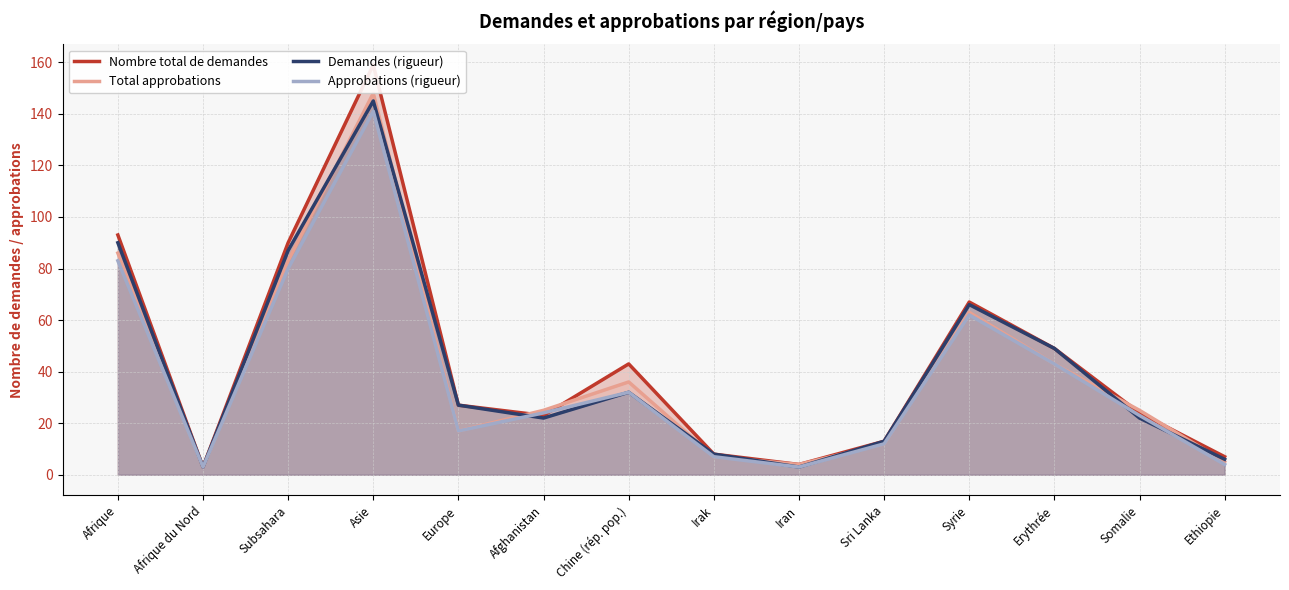

Reading left to right, transcribe all the data shown in this chart.

Nombre total de demandes: Afrique=93	Afrique du Nord=3	Subsahara=90	Asie=159	Europe=27	Afghanistan=23	Chine (rép. pop.)=43	Irak=8	Iran=4	Sri Lanka=13	Syrie=67	Erythrée=49	Somalie=24	Ethiopie=7
Total approbations: Afrique=86	Afrique du Nord=3	Subsahara=83	Asie=148	Europe=17	Afghanistan=25	Chine (rép. pop.)=36	Irak=7	Iran=4	Sri Lanka=12	Syrie=63	Erythrée=43	Somalie=25	Ethiopie=5
Demandes (rigueur): Afrique=90	Afrique du Nord=3	Subsahara=87	Asie=145	Europe=27	Afghanistan=22	Chine (rép. pop.)=32	Irak=8	Iran=3	Sri Lanka=13	Syrie=66	Erythrée=49	Somalie=22	Ethiopie=6
Approbations (rigueur): Afrique=83	Afrique du Nord=3	Subsahara=80	Asie=141	Europe=17	Afghanistan=24	Chine (rép. pop.)=32	Irak=7	Iran=3	Sri Lanka=12	Syrie=62	Erythrée=43	Somalie=23	Ethiopie=4